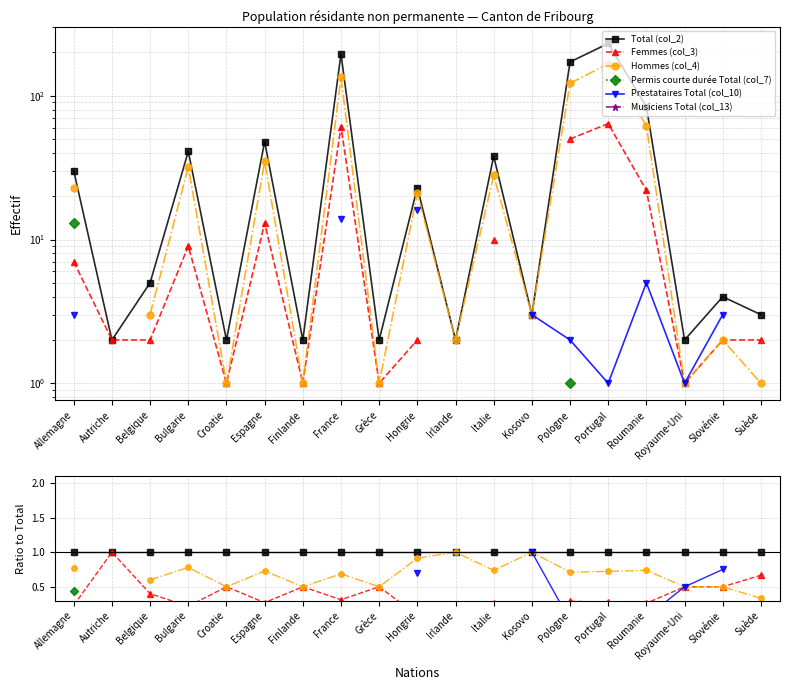

True or false: Femmes (col_3) and Hommes (col_4) intersect in this chart.

False